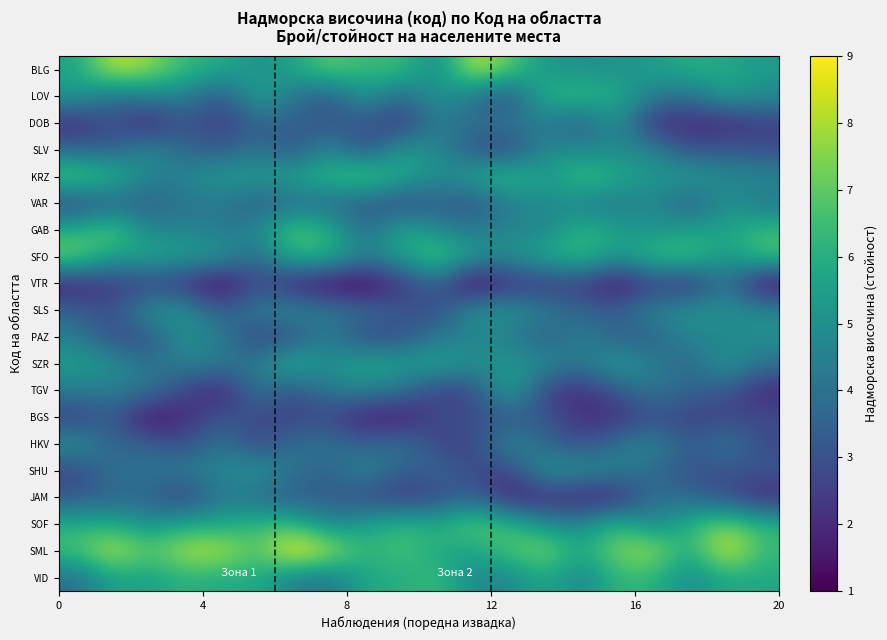

What is the smallest value displayed?

0.5